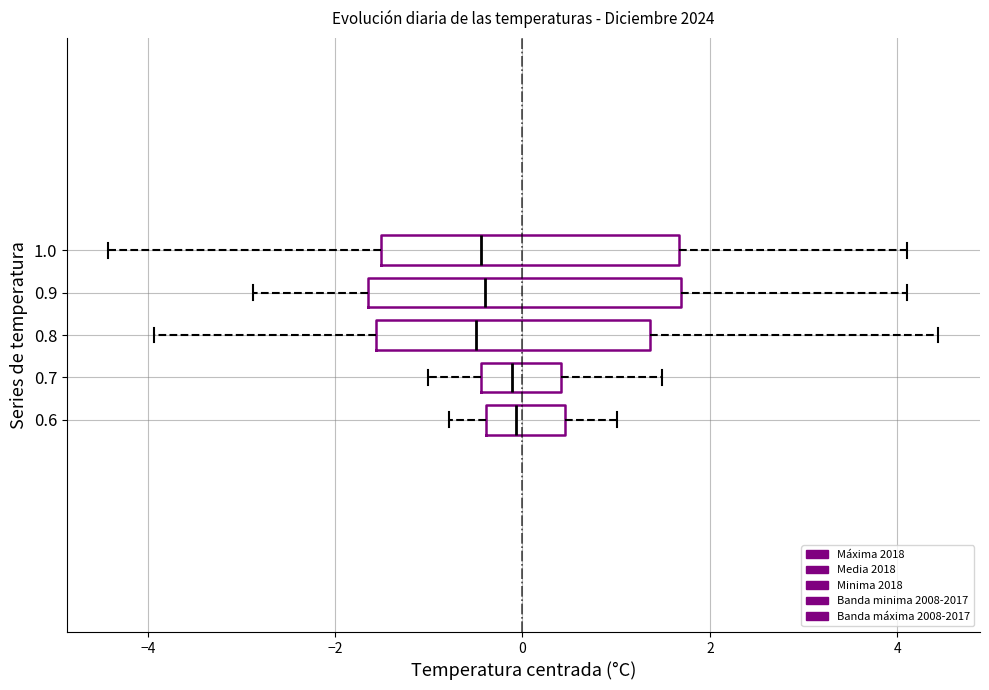

Reading bottom to top, read every box against the x-axis: the position of its median line, the range the box covers, and the ends of its whiskers. The values are not printed on the chart, so give them approximately, as read against the axis.

0.6: median 0.0, box -0.4 to 0.4, whiskers -0.8 to 1.0
0.7: median -0.2, box -0.4 to 0.4, whiskers -1.0 to 1.4
0.8: median -0.4, box -1.6 to 1.4, whiskers -4.0 to 4.4
0.9: median -0.4, box -1.6 to 1.6, whiskers -2.8 to 4.2
1.0: median -0.4, box -1.6 to 1.6, whiskers -4.4 to 4.2